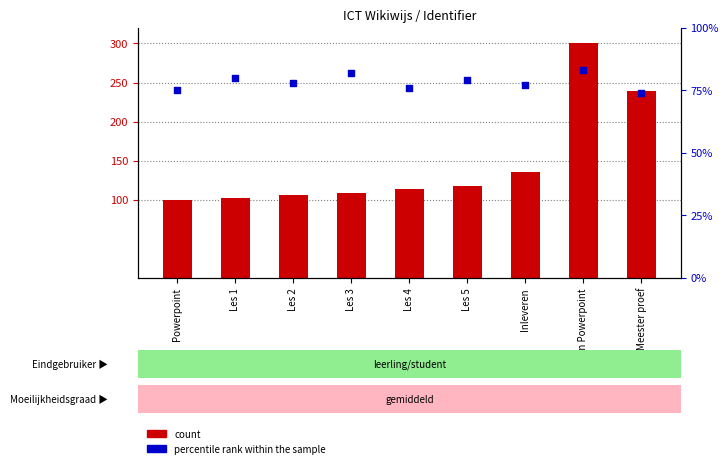

What are all the series names shown in the legend?

count, percentile rank within the sample